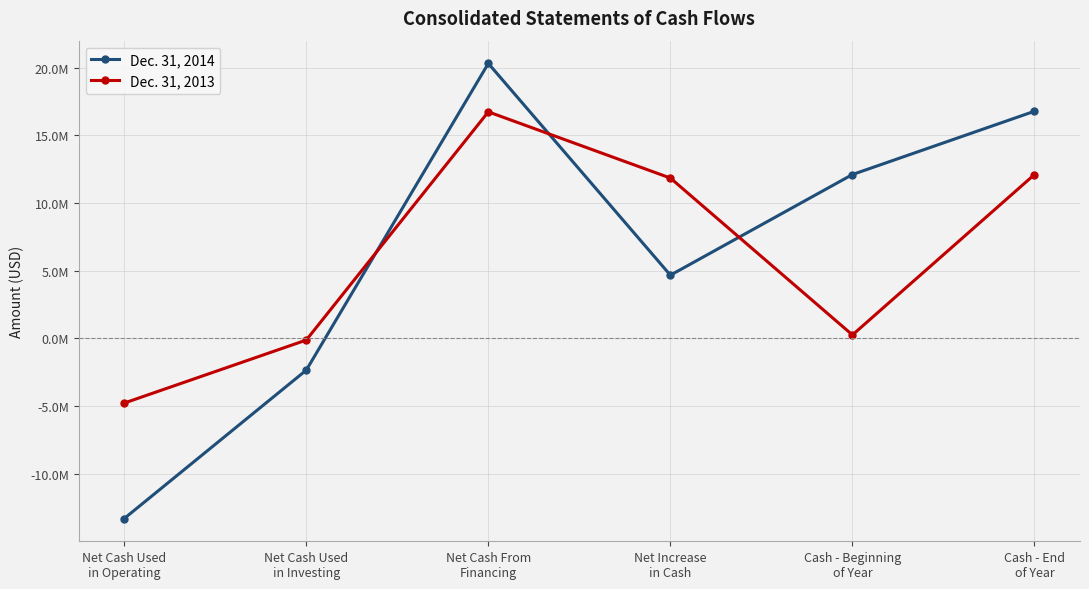

What is the label of the 1st point from the right?

Cash - End
of Year